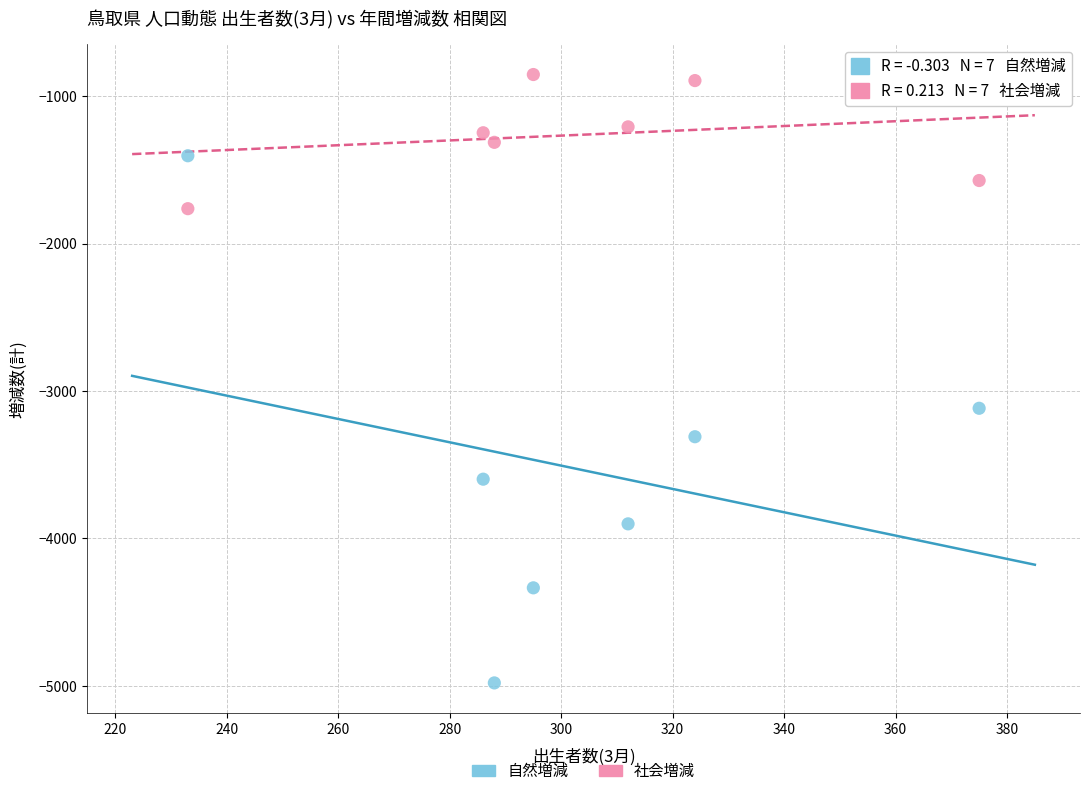

Which series contains the lowest Y value?

自然増減